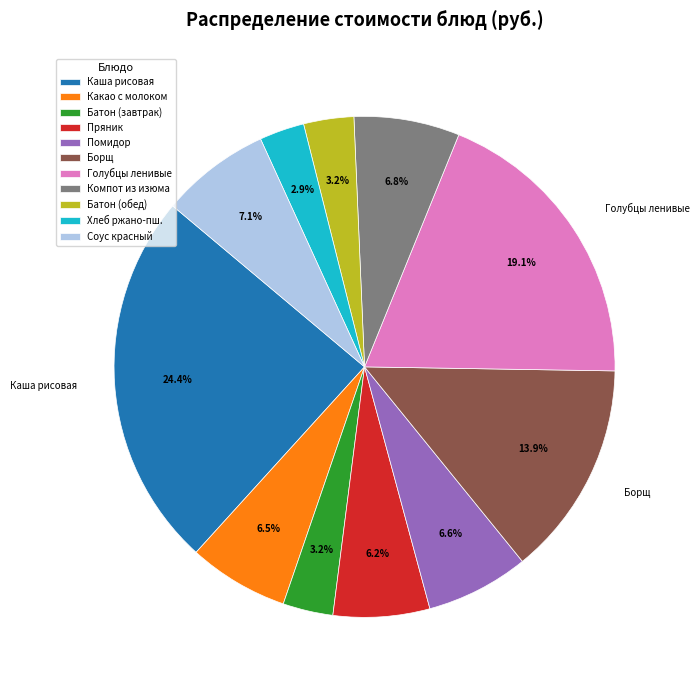

What is the ratio of the value at Какао с молоком to the value at Батон (завтрак)?

2.0